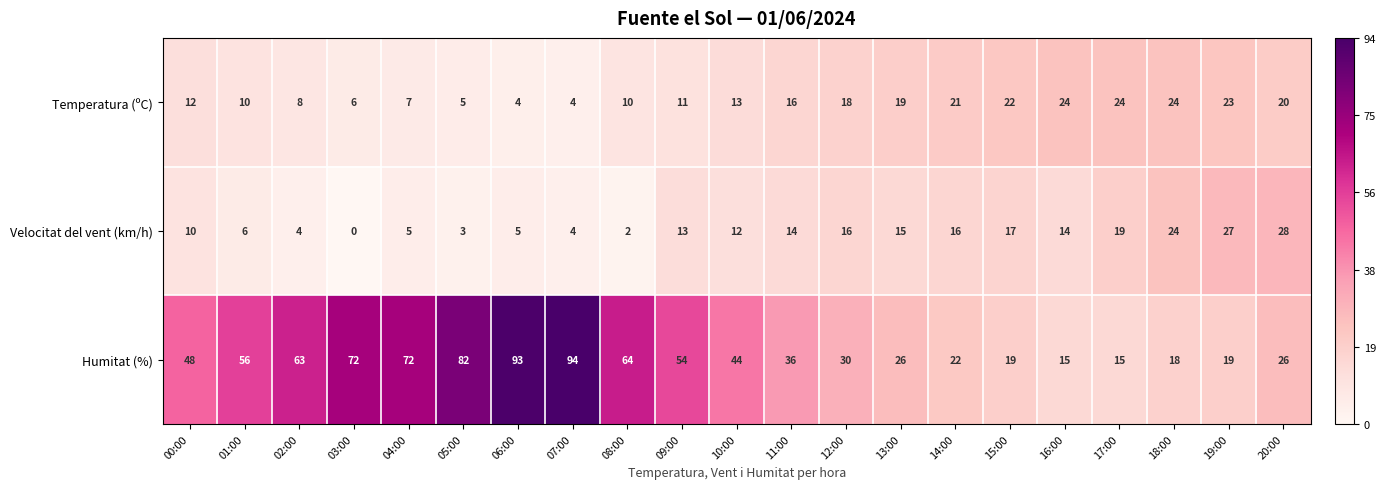

Which category has the highest value across all series?

07:00